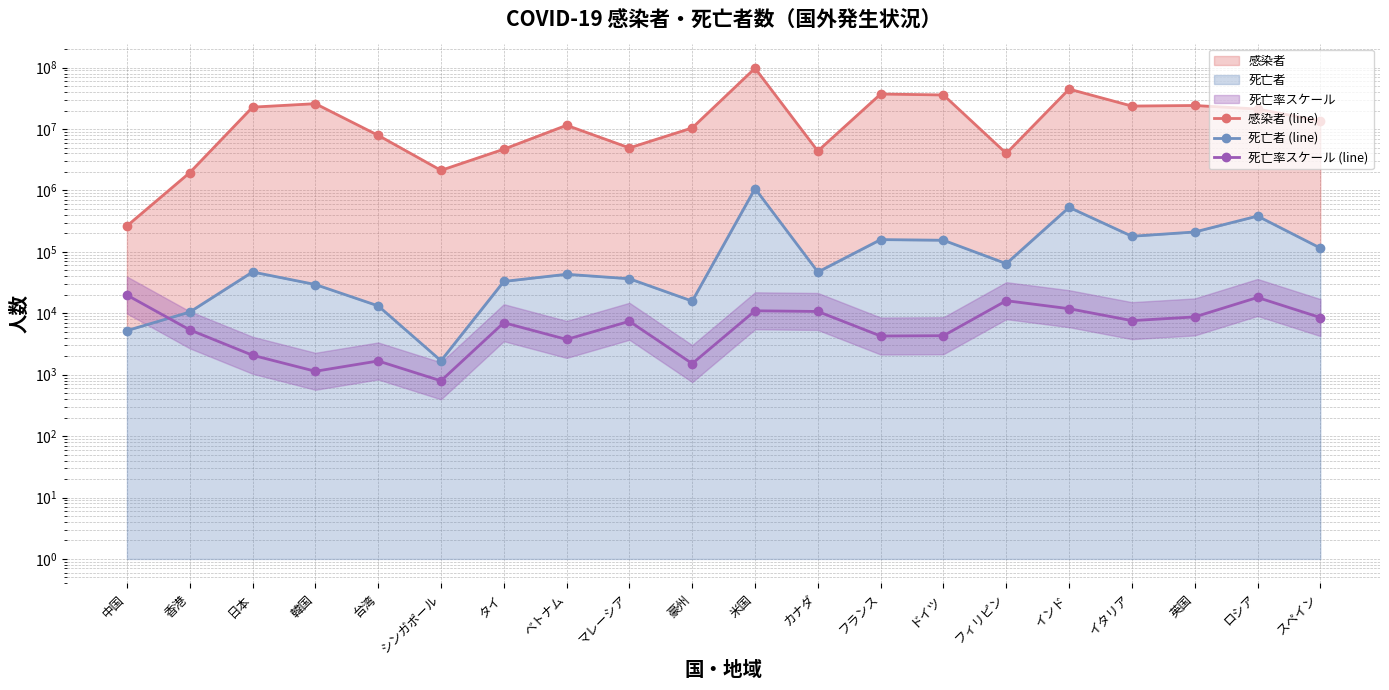

What is the maximum value for 感染者 (line)?

97741764.0